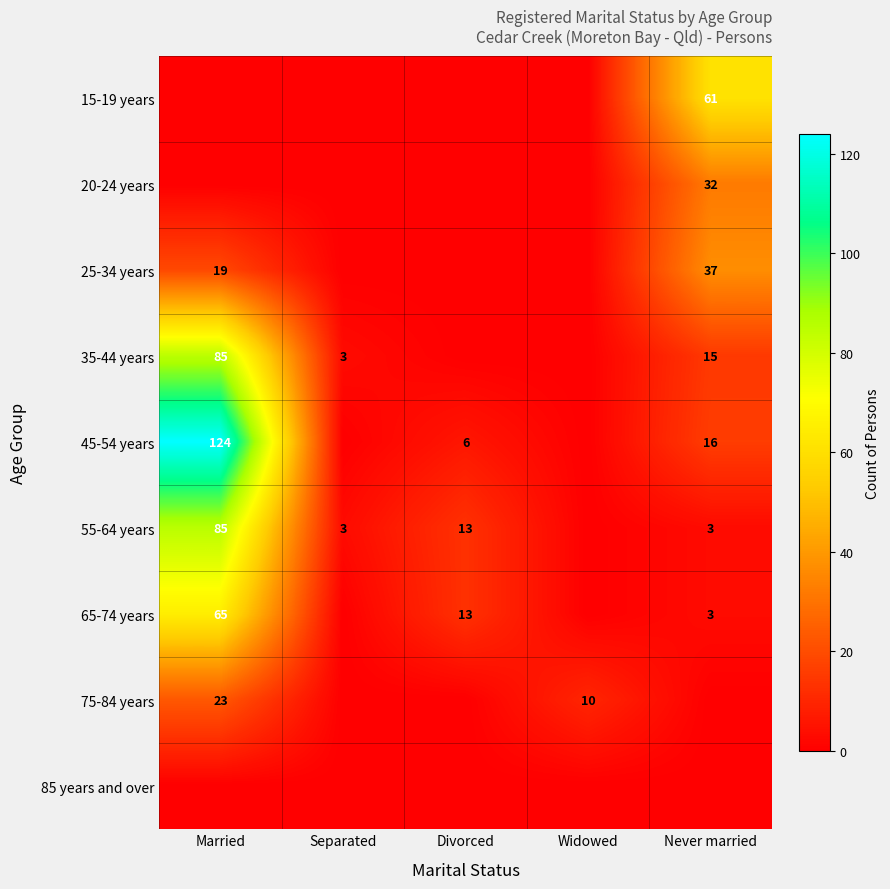

Is it true that 45-54 years equals 206 at Married?

False